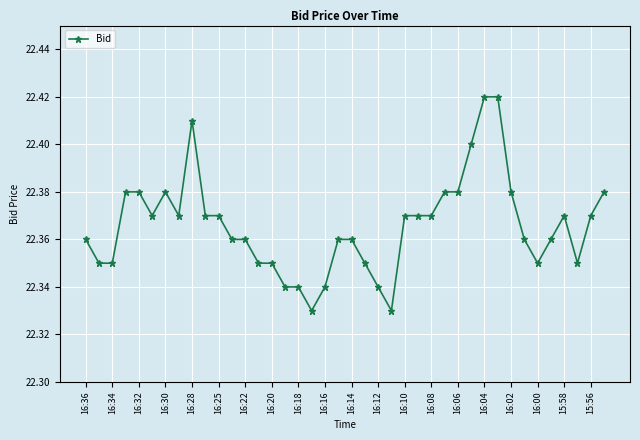

Count the values in the range 22 to 23.

40